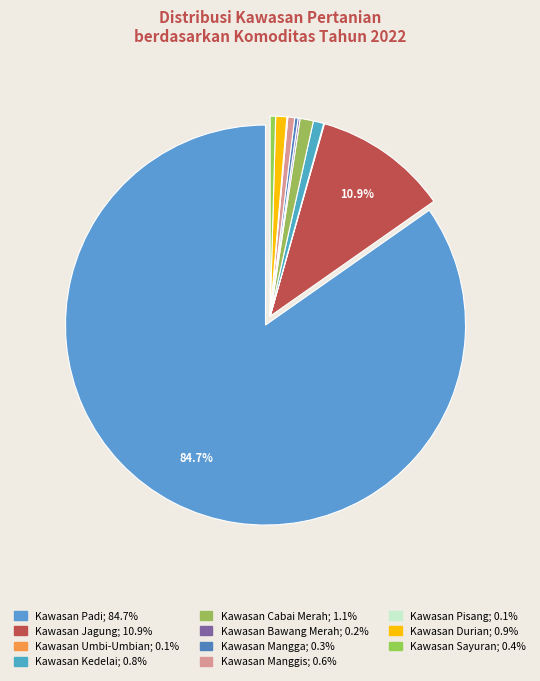

How many slices are in this pie chart?

11